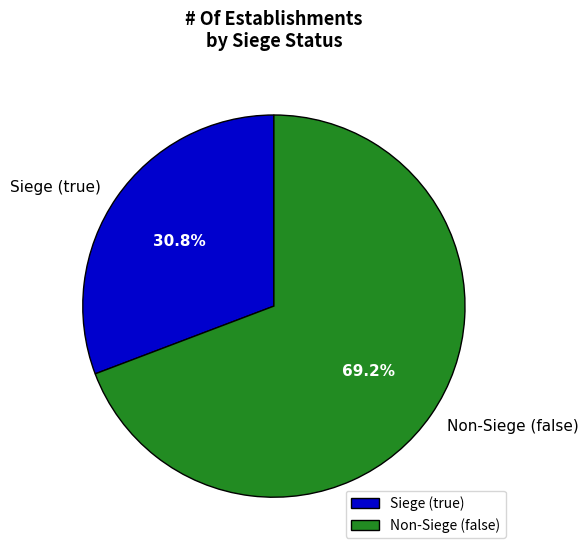

Rank the categories by value from lowest to highest.

Siege (true), Non-Siege (false)